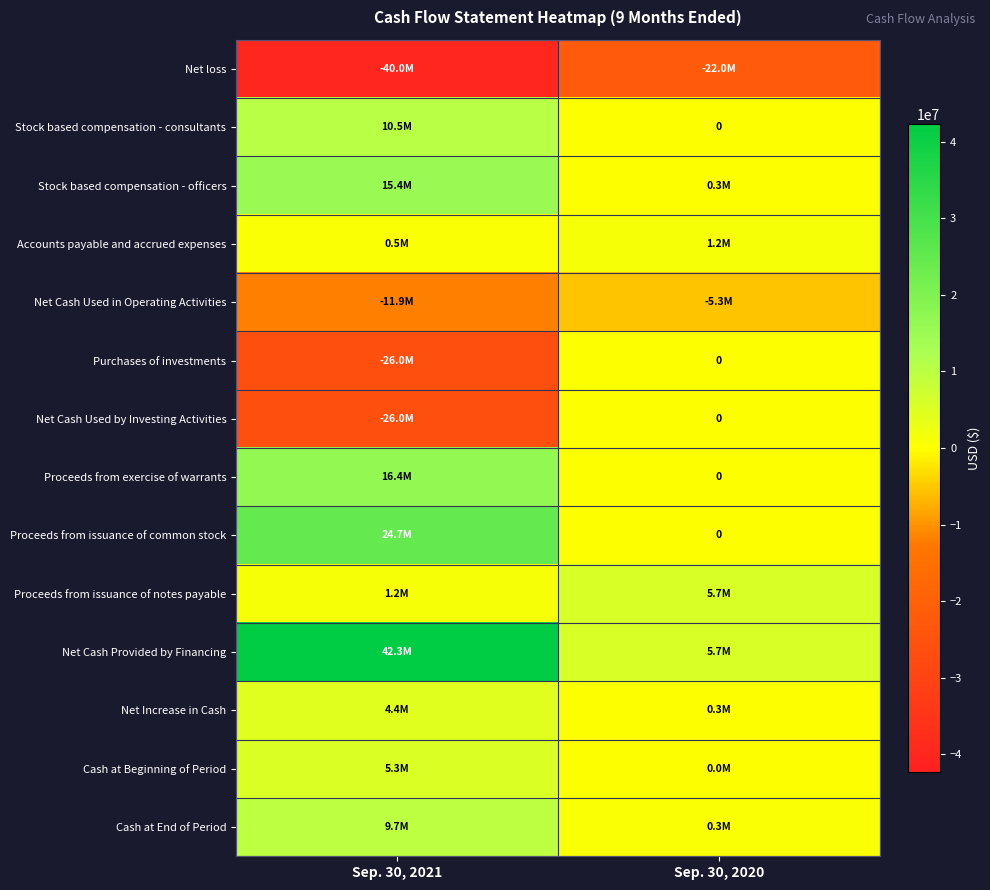

At how many categories does at least one series exceed -33352744?

2